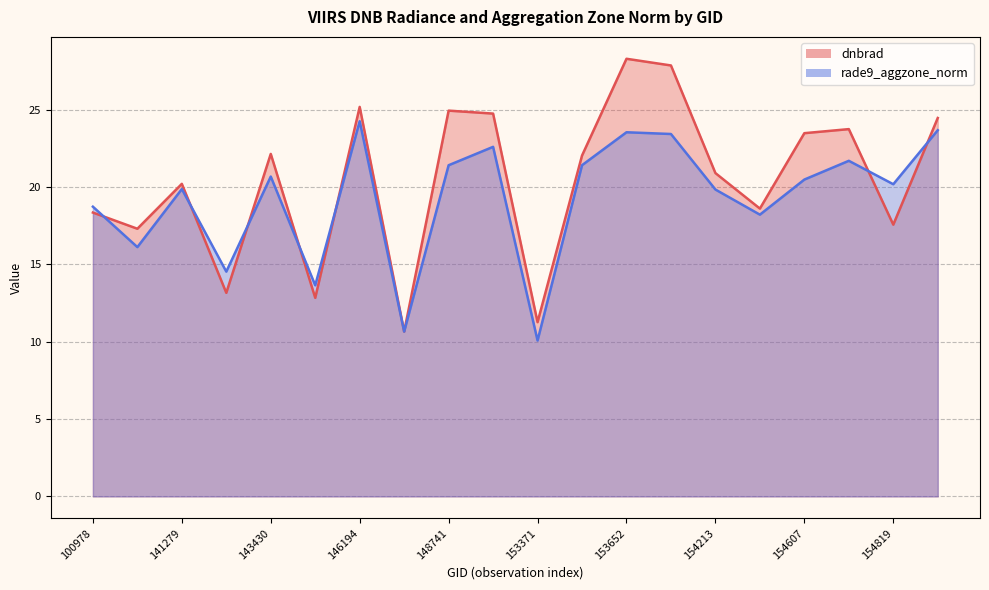

What is the greatest value displayed?

28.3